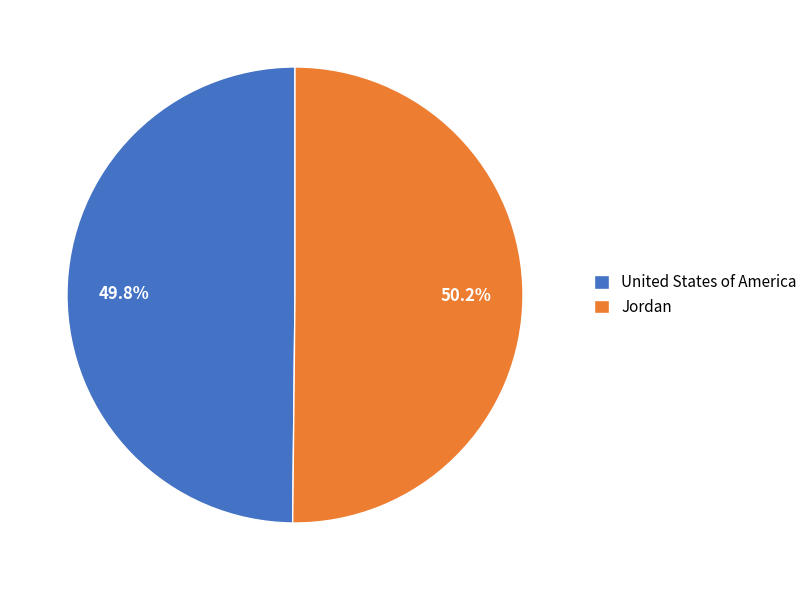

What is the ratio of the value at Jordan to the value at United States of America?

1.0